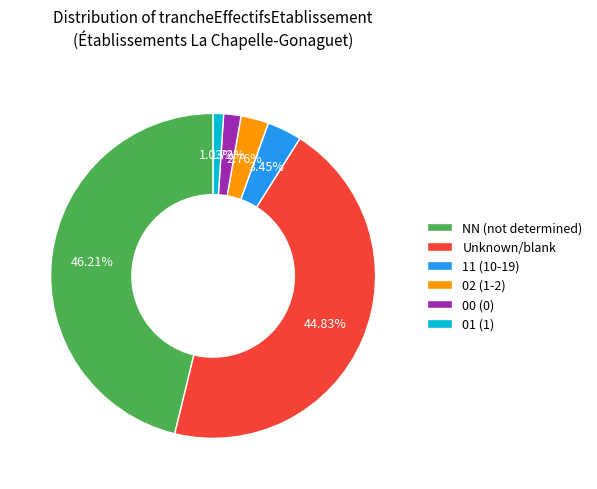

How many slices are in this pie chart?

6